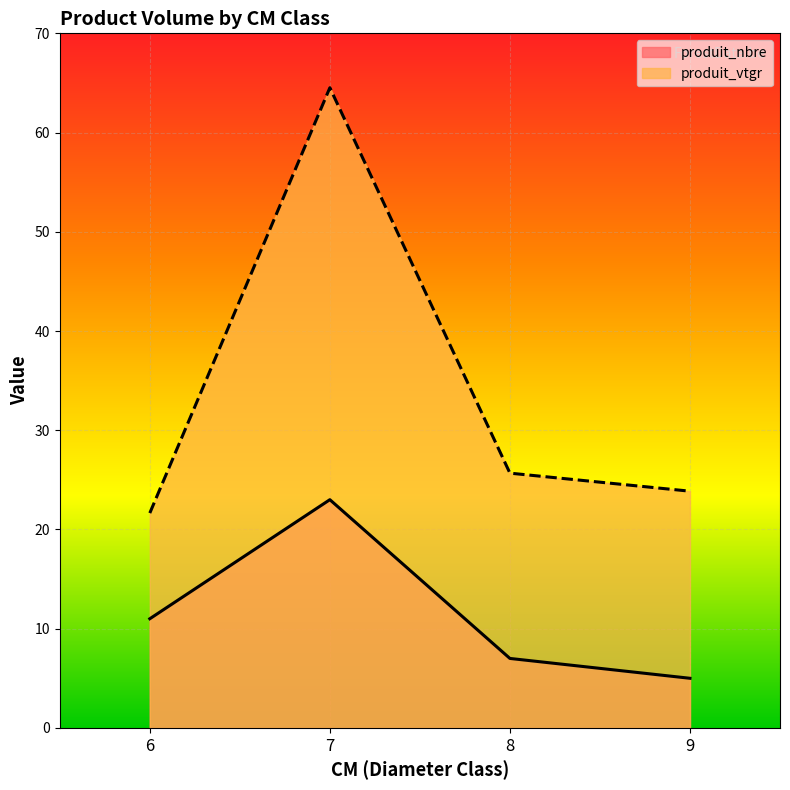

Rank the categories by produit_vtgr value from lowest to highest.

6, 9, 8, 7